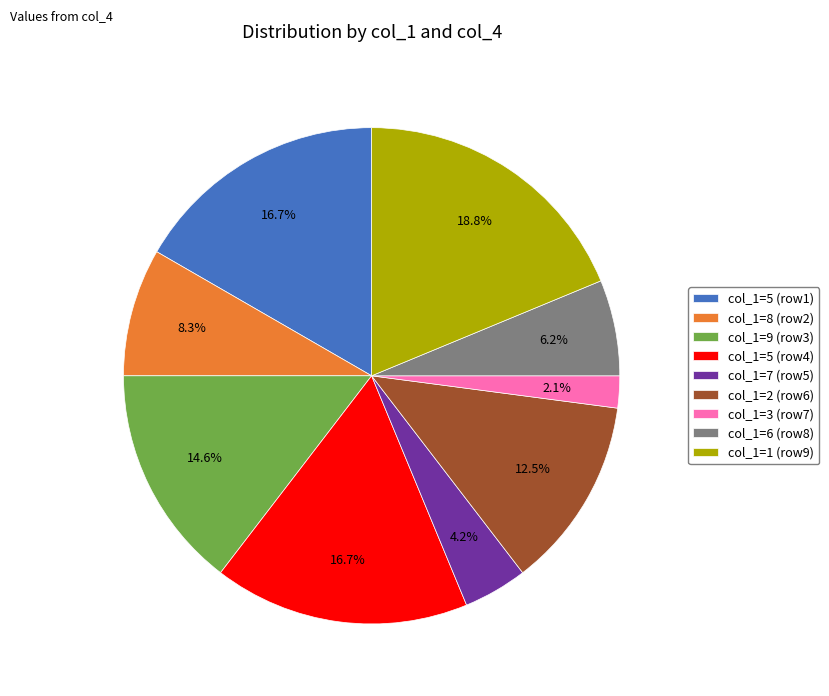

What portion of the pie excludes col_1=9 (row3)?

85.4%